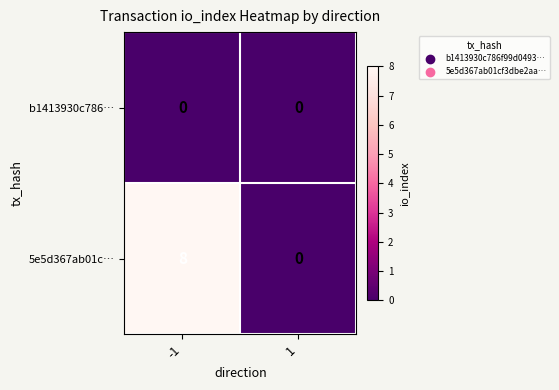

At which category is the sum across all series the highest?

-1